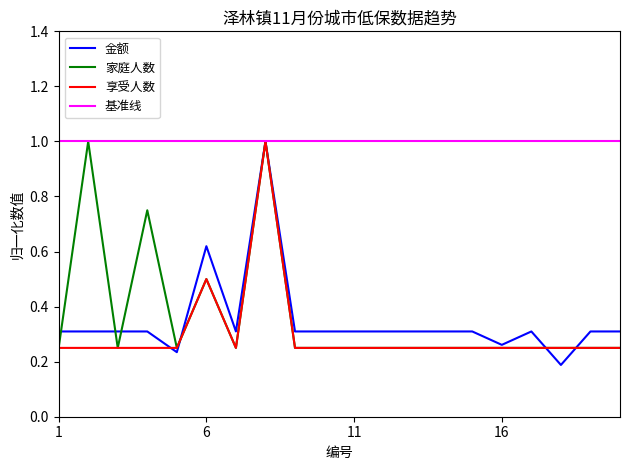

What is the highest value of the 享受人数 series?

1.0